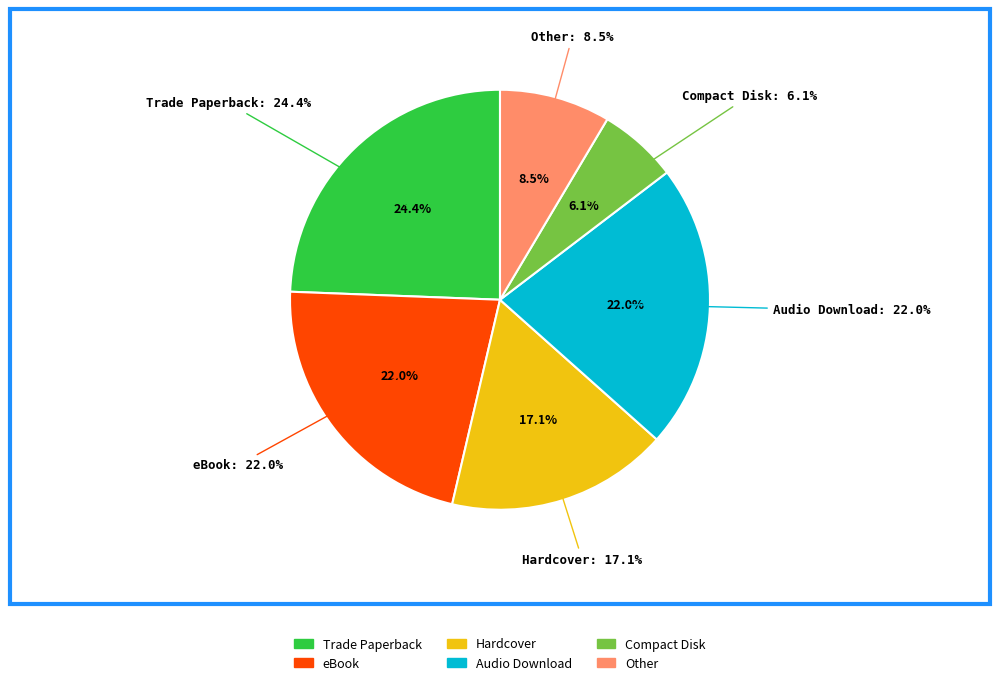

To the nearest percent, what is the average slice percentage?

17%